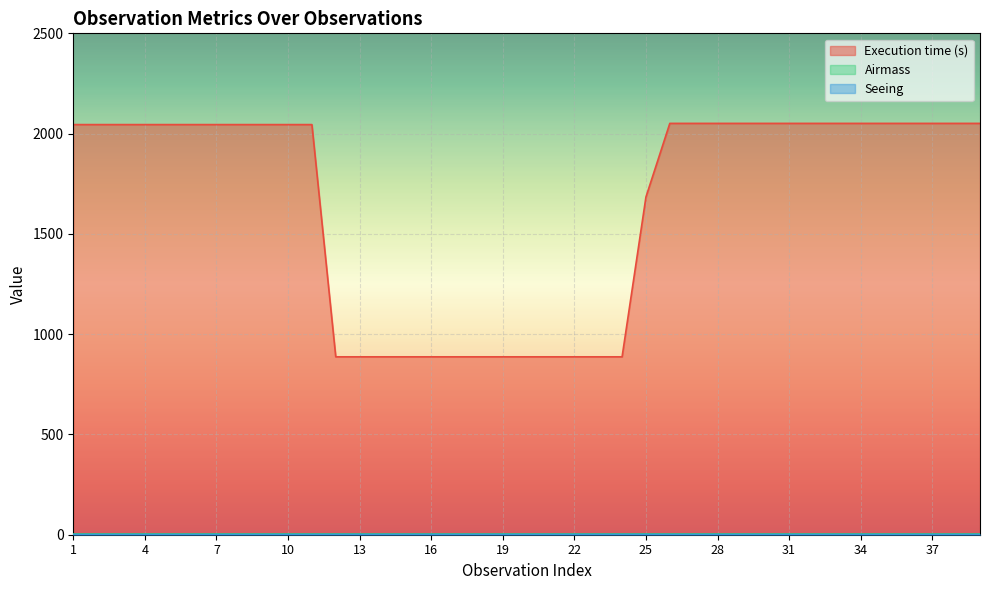

What is the value of the Seeing point at the 39th from the left?

1.2